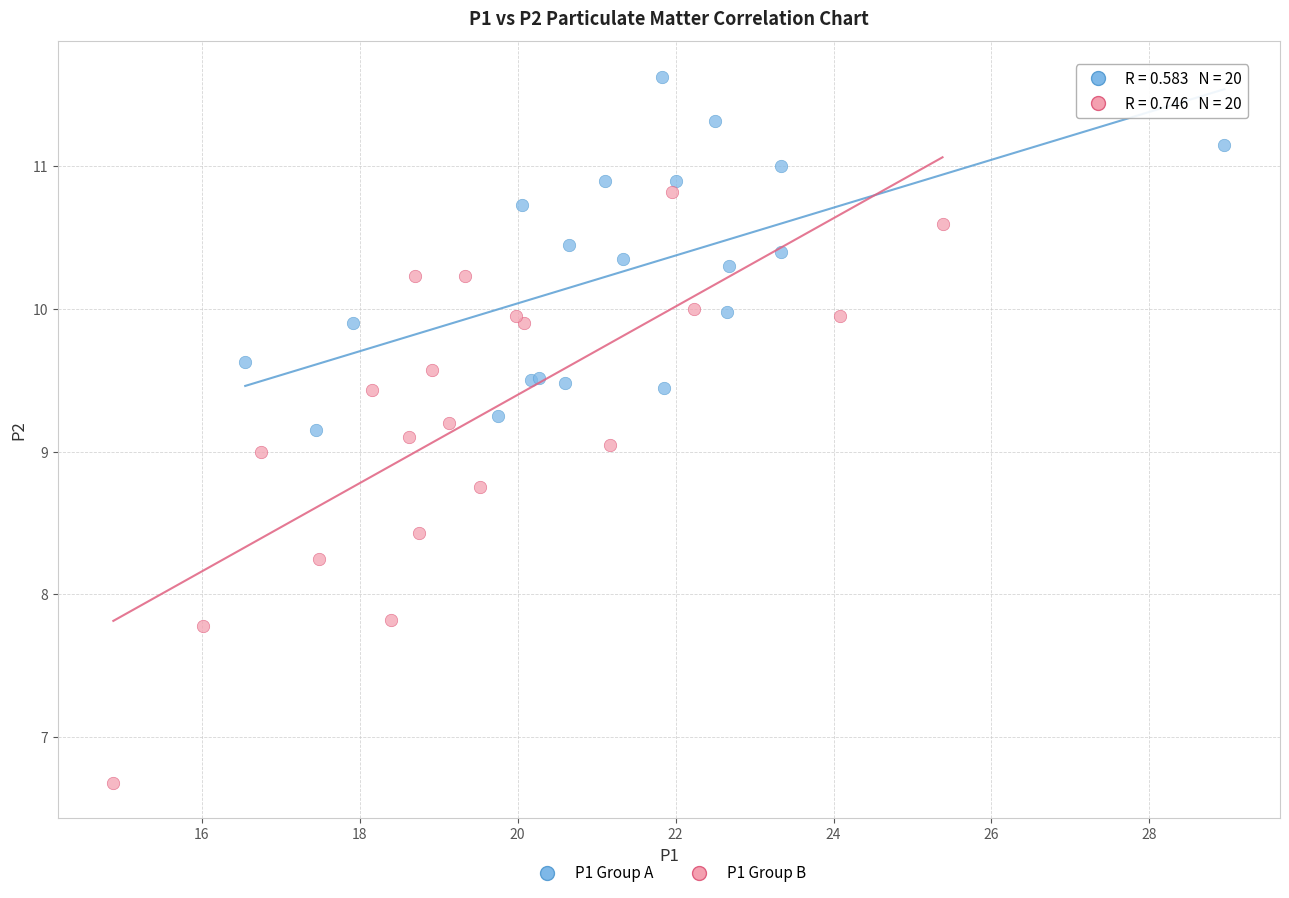

Which series reaches the minimum Y coordinate?

P1 Group B